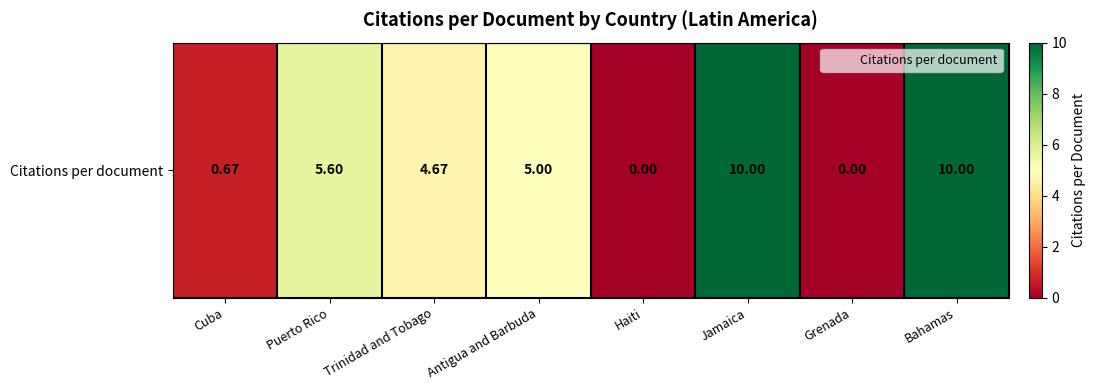

True or false: the data shows 3.5 at Bahamas.

False